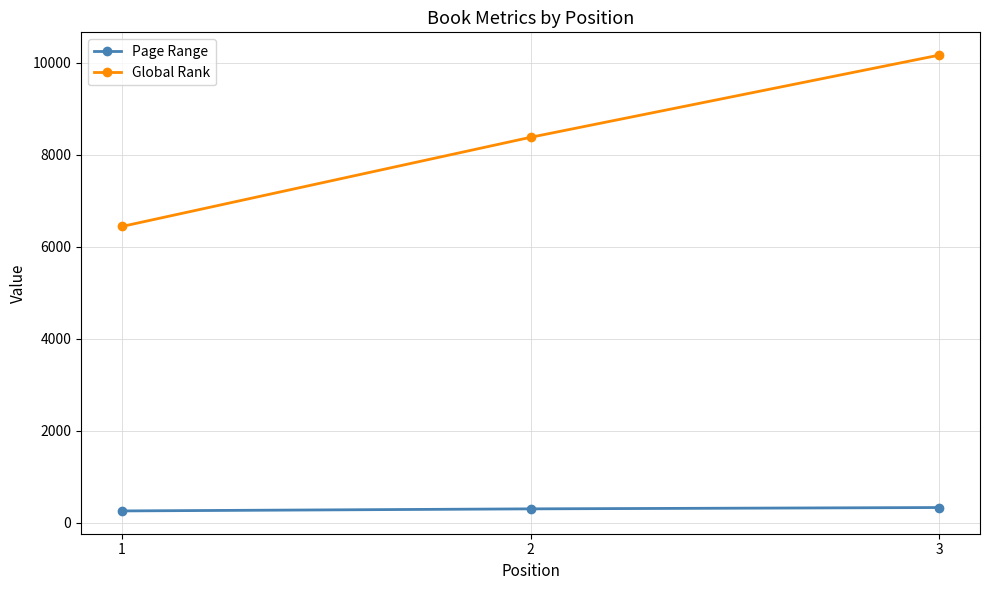

What is the value of the Global Rank point at the 1st from the left?

6444